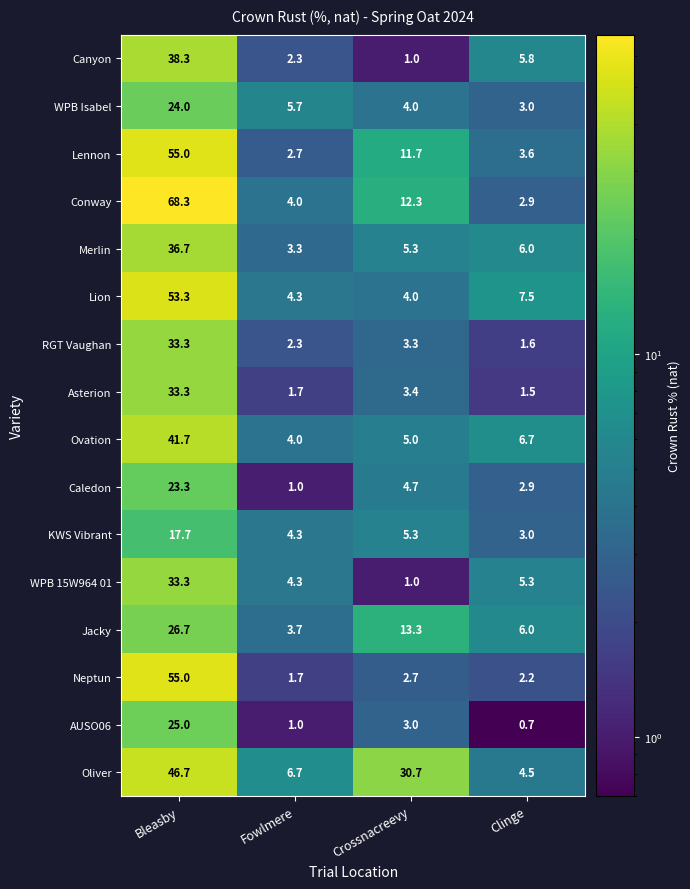

Which series has the largest total across all categories?

Oliver